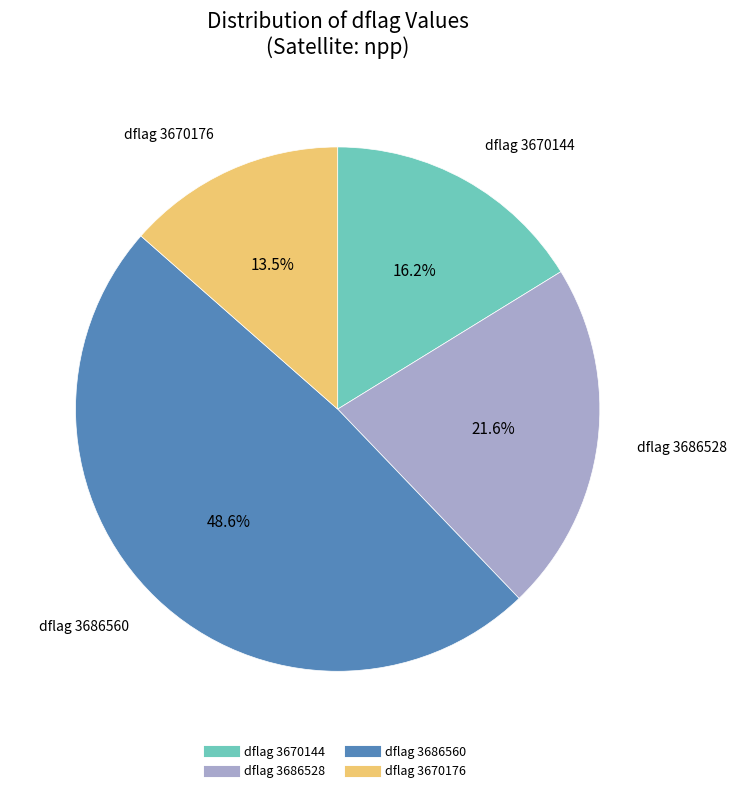

Is there any slice that represents more than half of the pie?

No